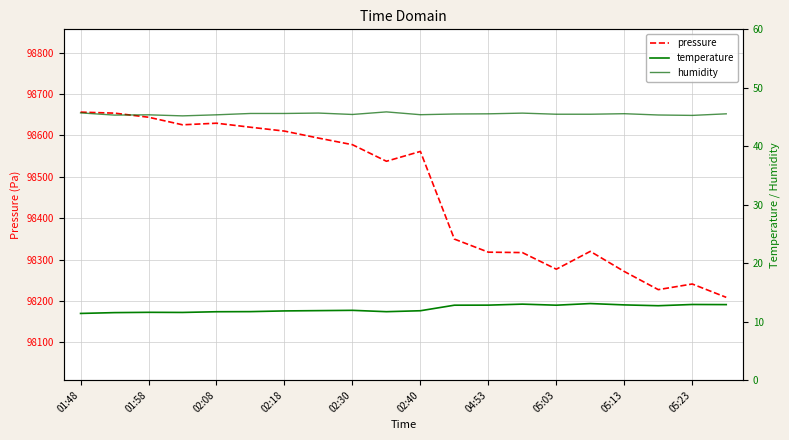

Which series has the largest total across all categories?

pressure